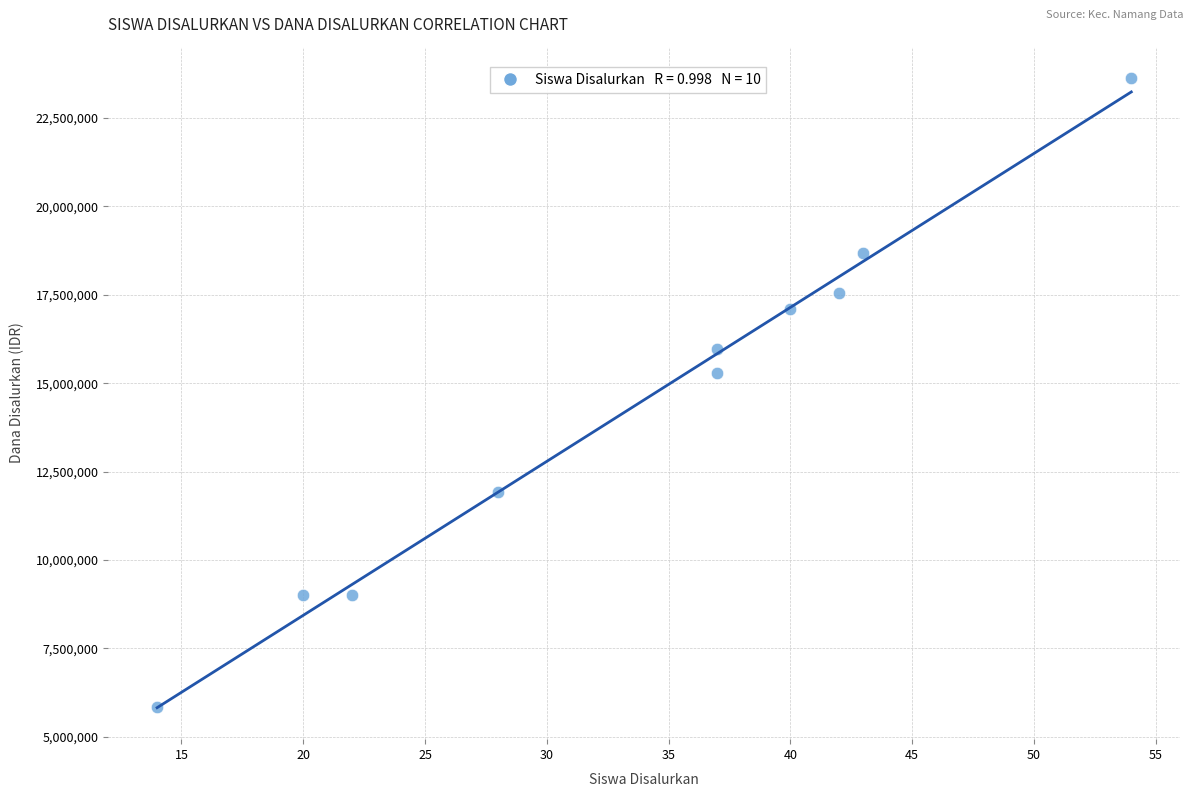

What is the average Y value?

14400000